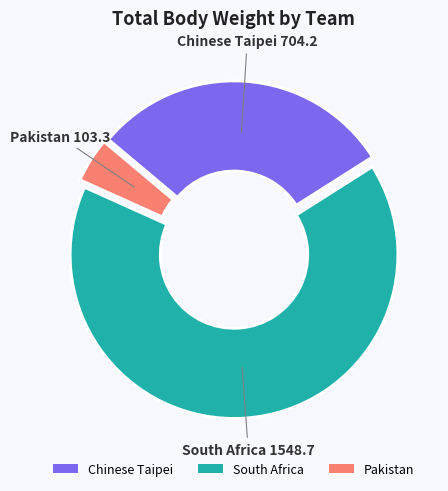

Which category has the smallest portion of the pie?

Pakistan